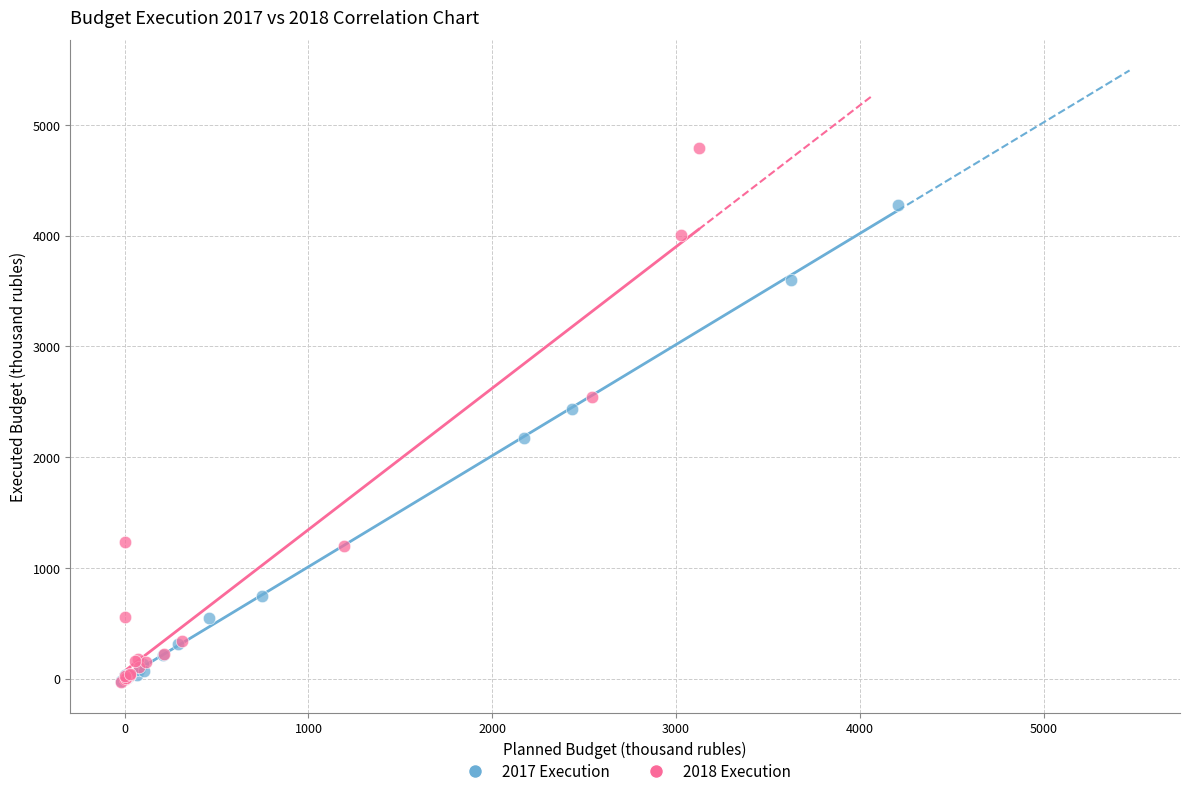

What are all the series names shown in the legend?

2017 Execution, 2018 Execution